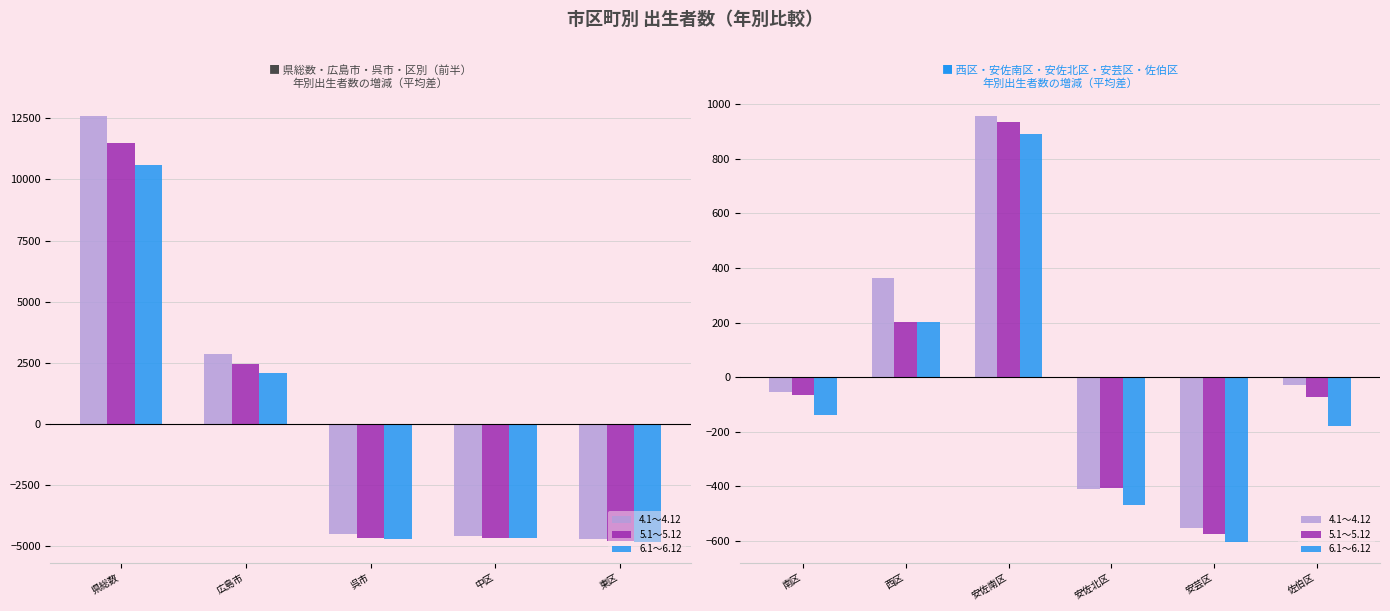

The value of 4.1～4.12 at 安佐北区 is -572.1. True or false?

False